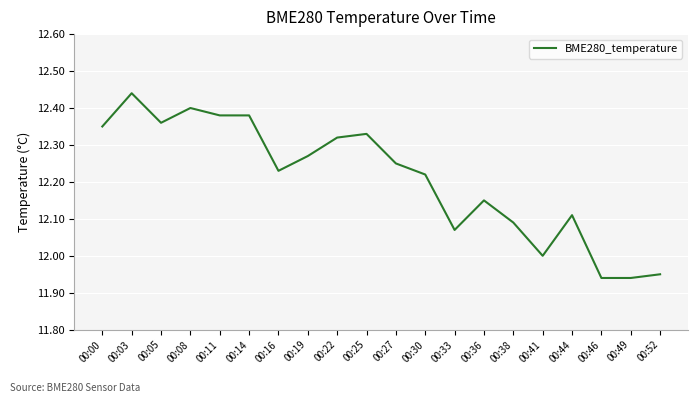

Is it true that the value at 00:08 is 12.4?

True